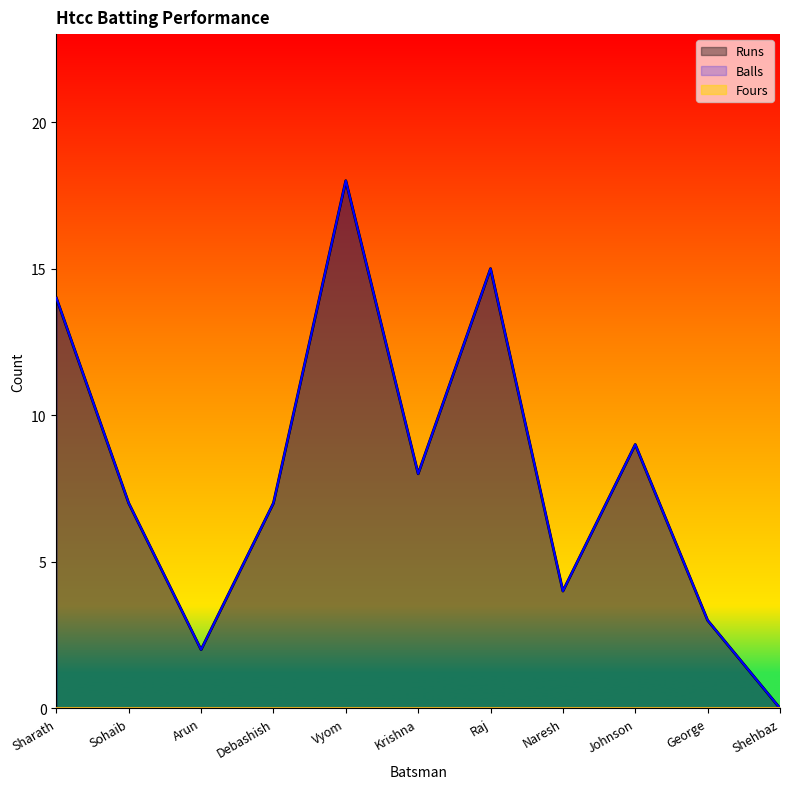

Is it true that Runs equals -11 at Shehbaz?

False